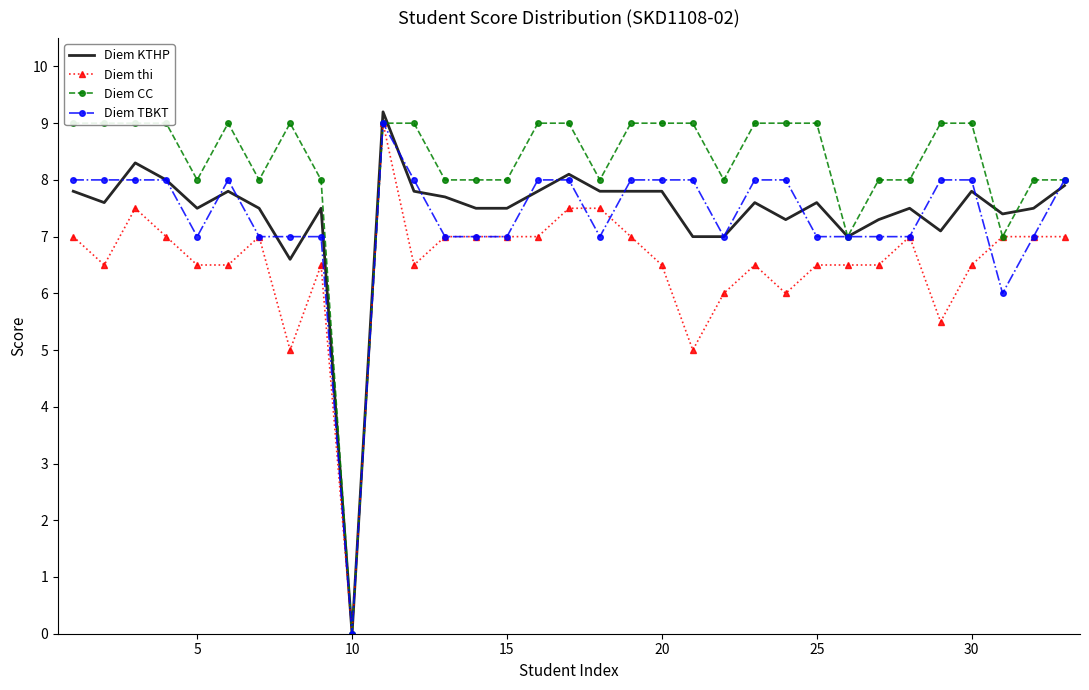

How many values in the Diem thi series are below 6?

4